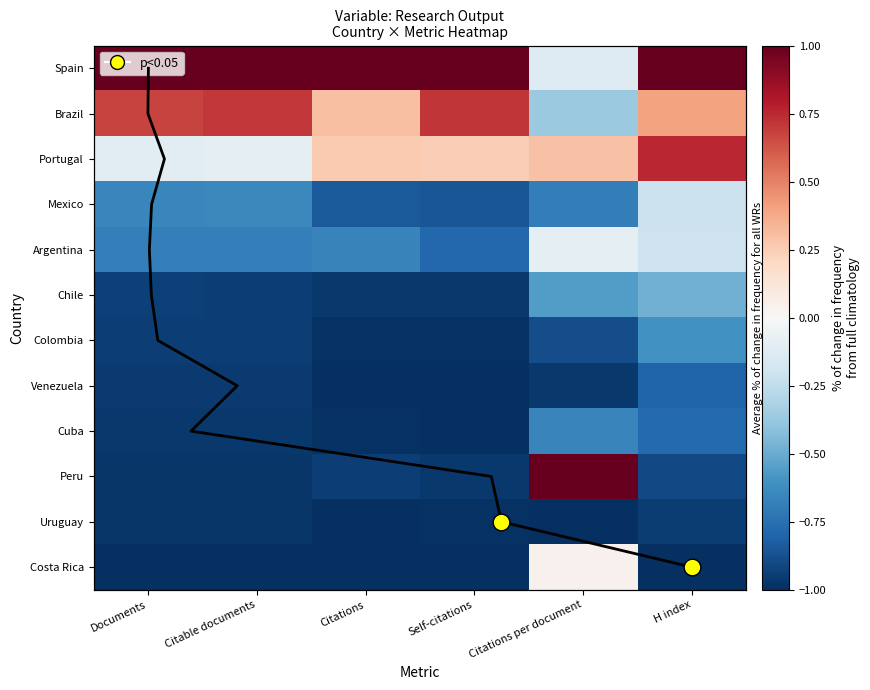

What is the maximum value shown in the chart?

1.0